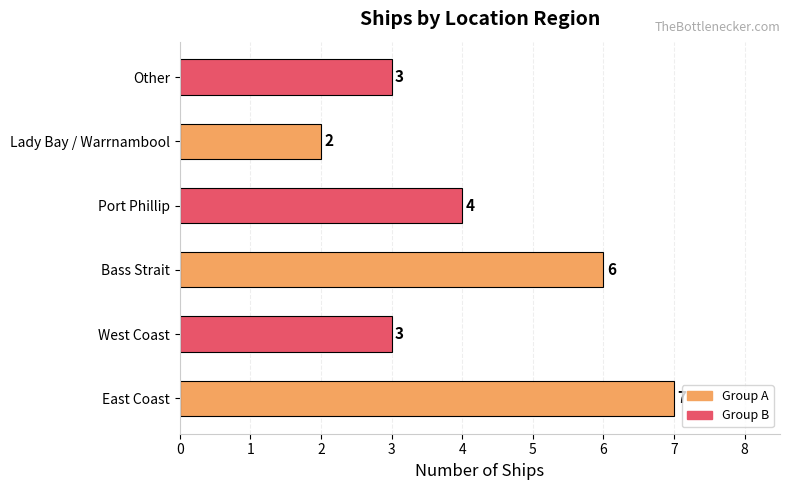

What is the approximate value at East Coast?

7